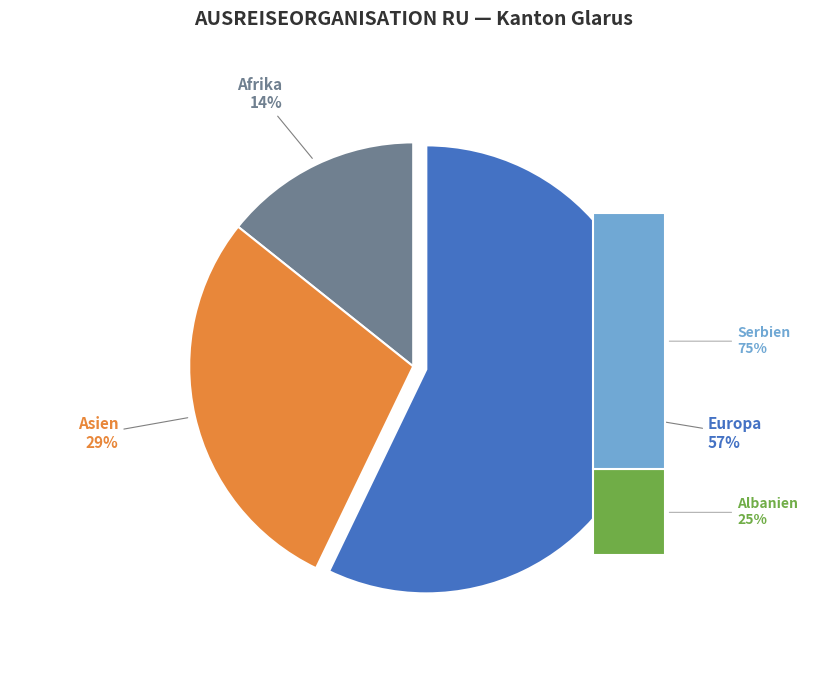

To the nearest percent, what is the average slice percentage?

25%